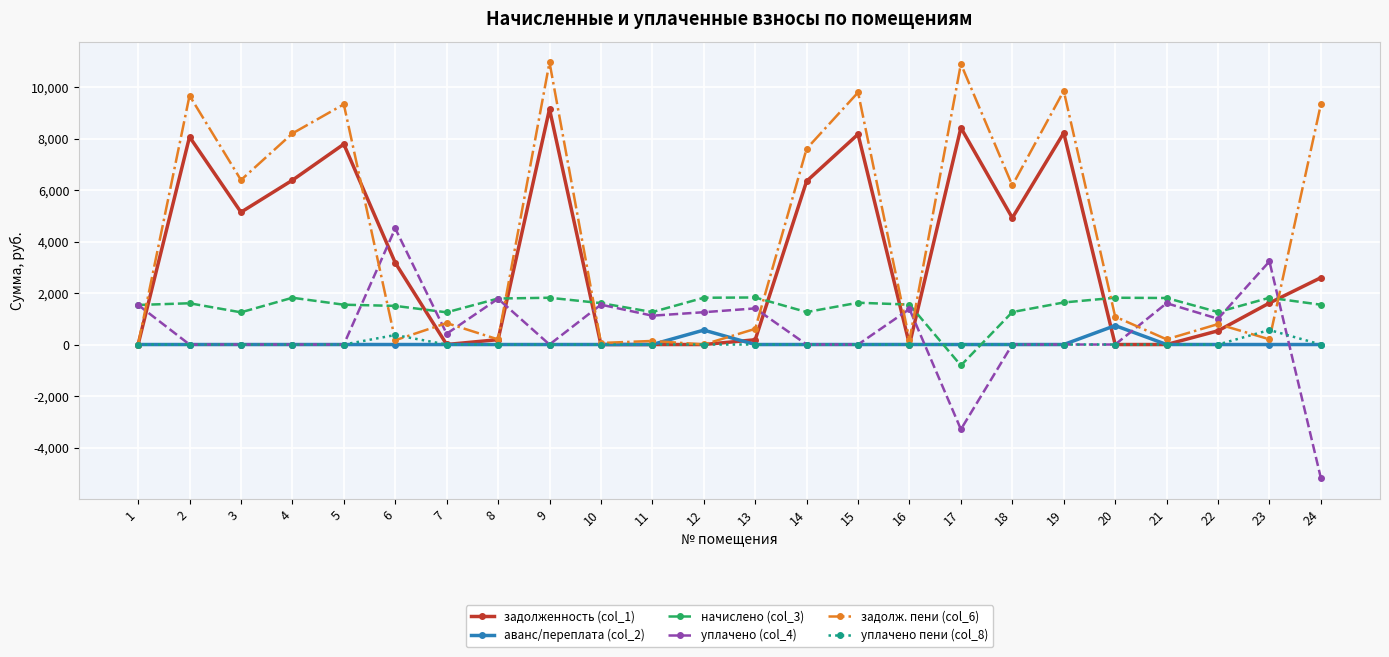

After their last crossing, which series has the higher values: аванс/переплата (col_2) or начислено (col_3)?

начислено (col_3)